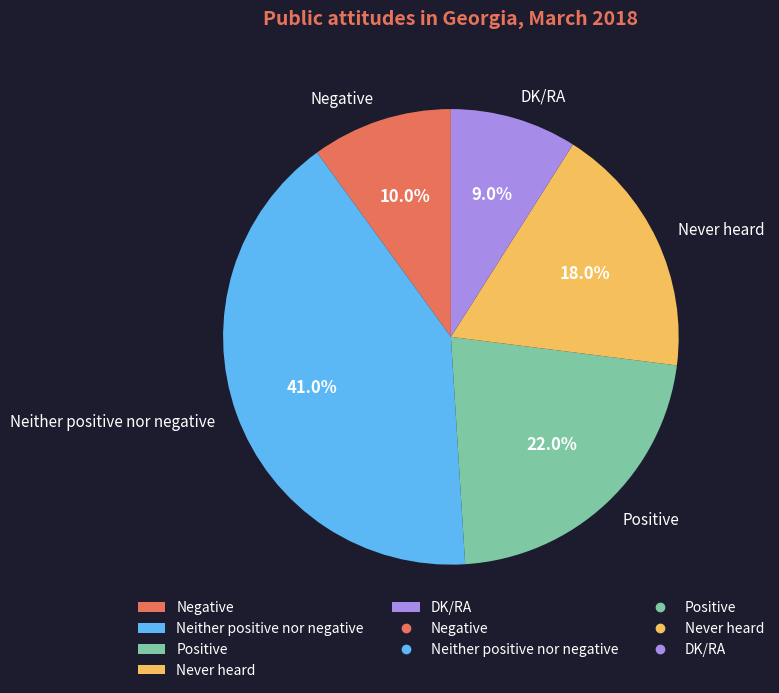

What percentage is the DK/RA slice, to the nearest percent?

9%